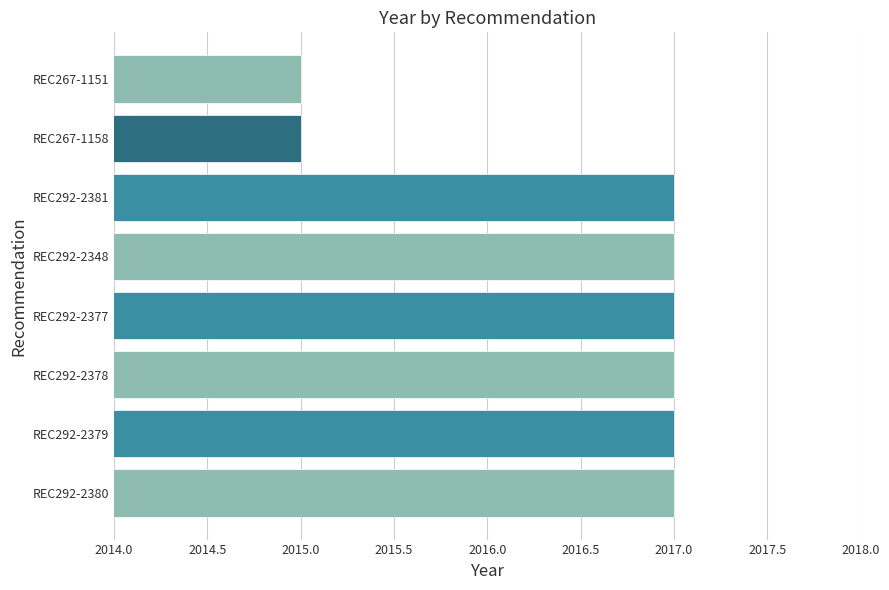

True or false: the data shows 3245 at REC292-2378.

False